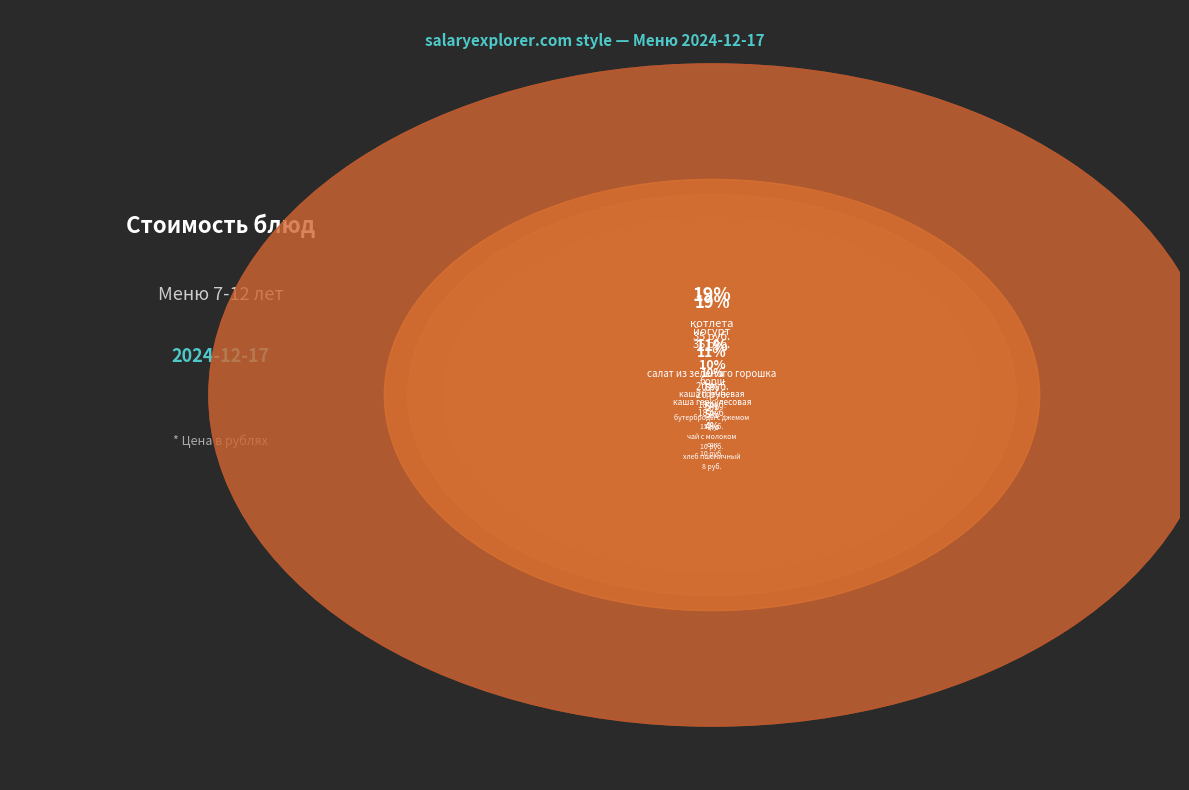

Is there a majority slice in this chart?

No